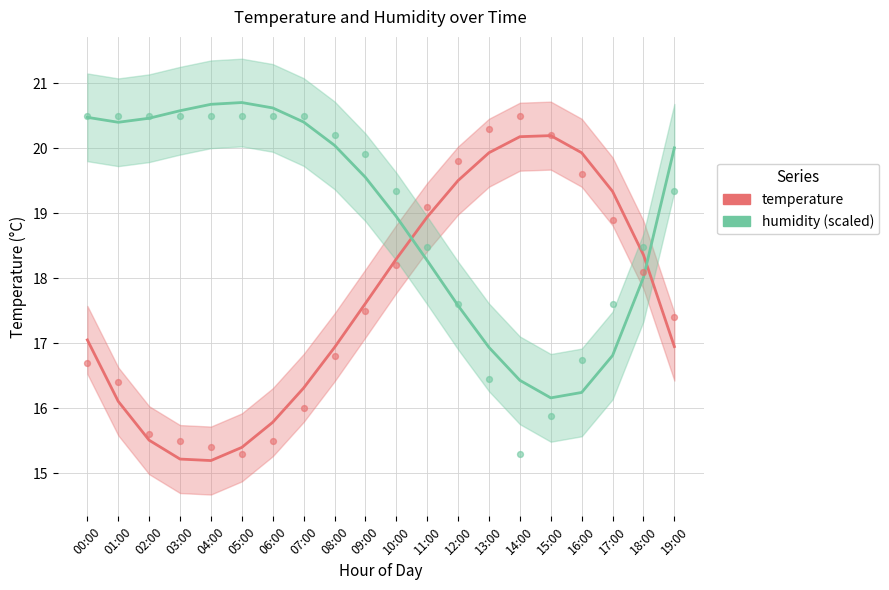

Which series has the largest Y range (max minus min)?

temperature